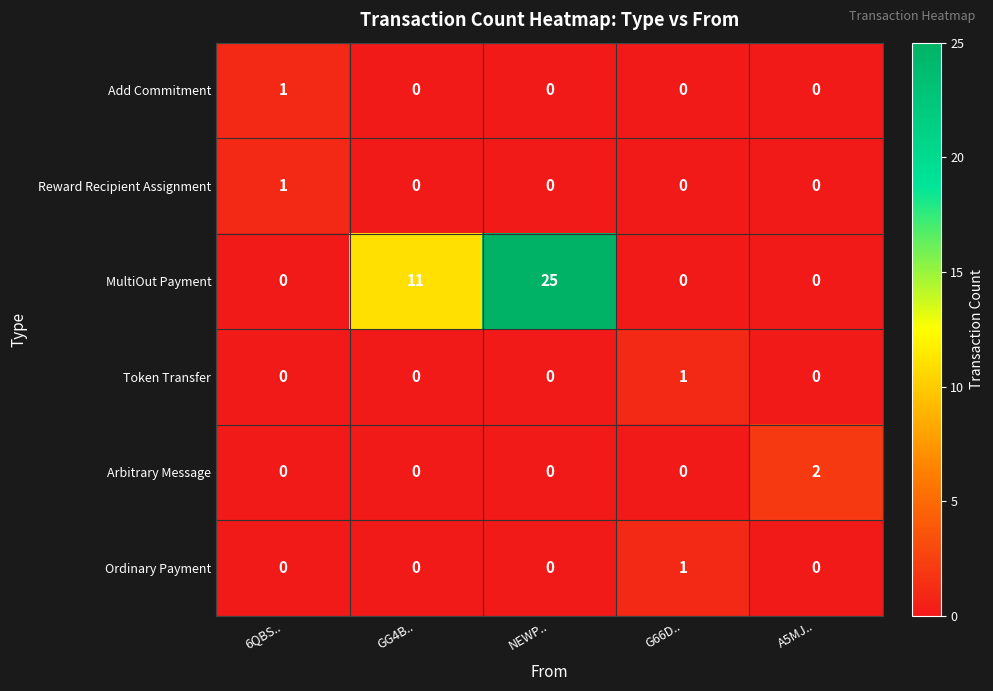

How many data points does each series have?

5